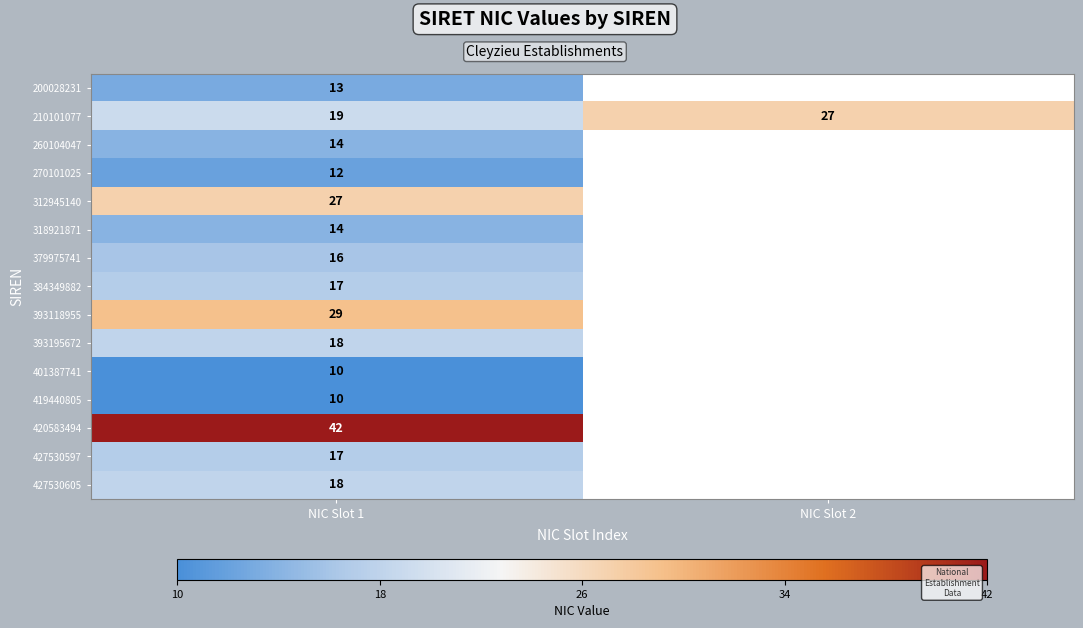

Count the number of categories in the chart.

2